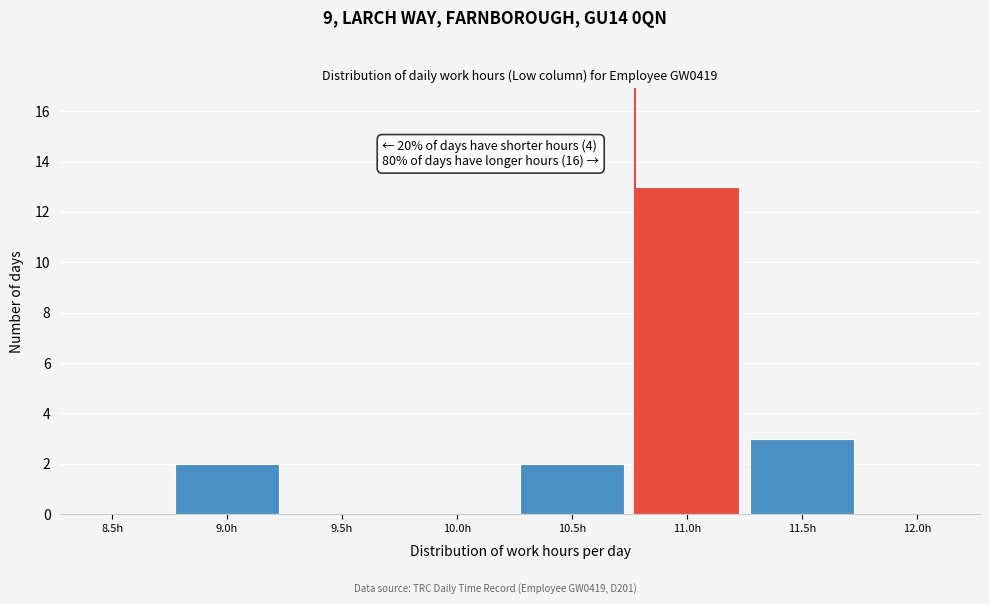

What is the greatest value displayed?

13